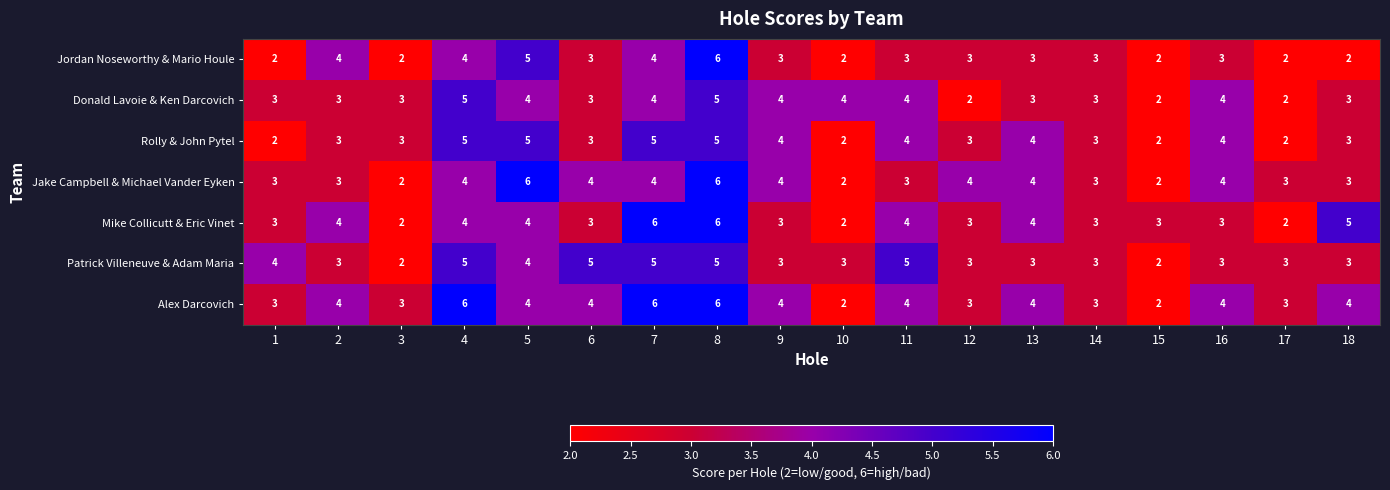

Count the number of categories in the chart.

18